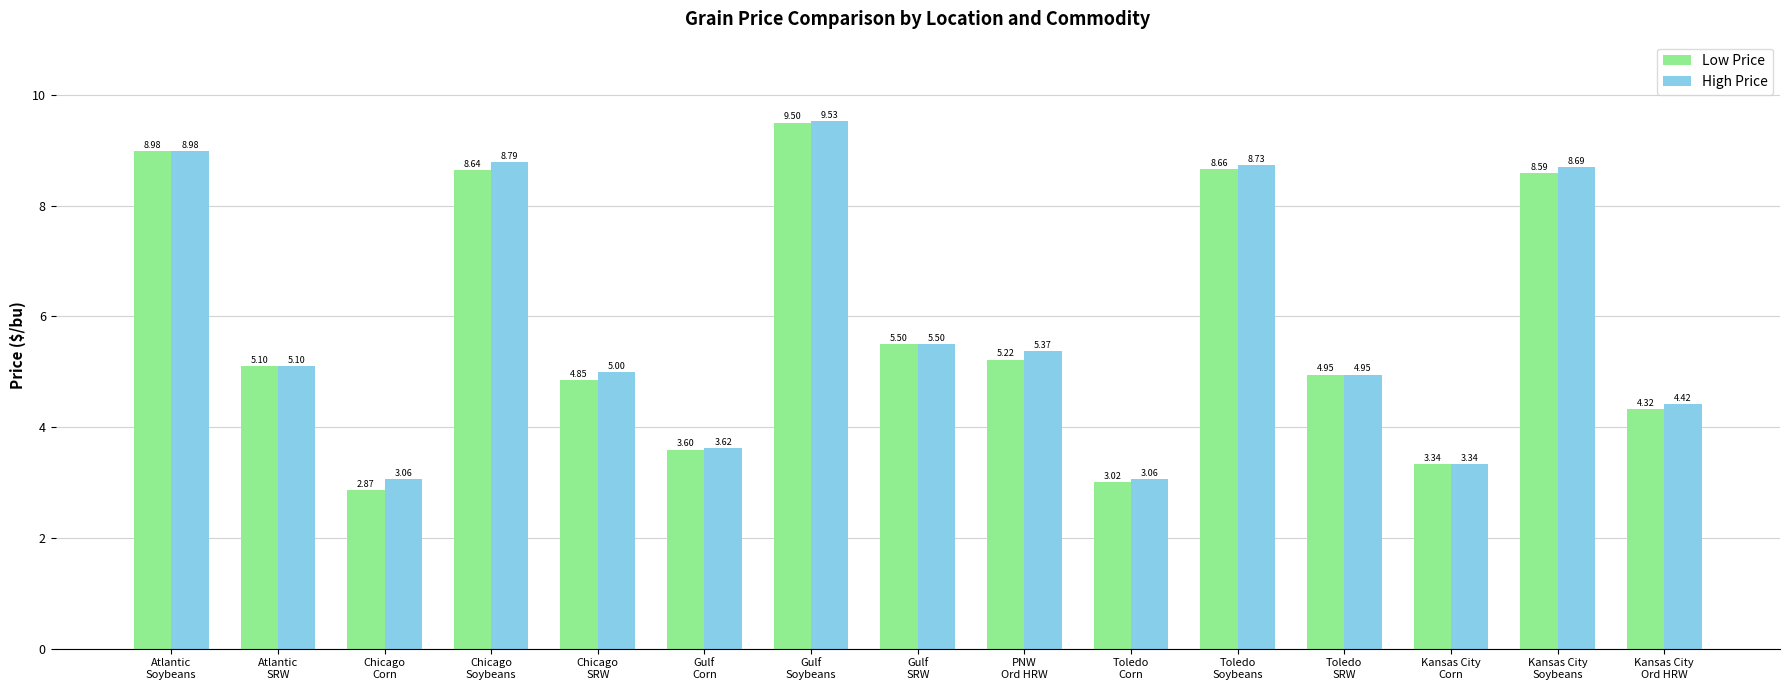

What is the difference between the second highest and second lowest values in the Low Price series?

6.0